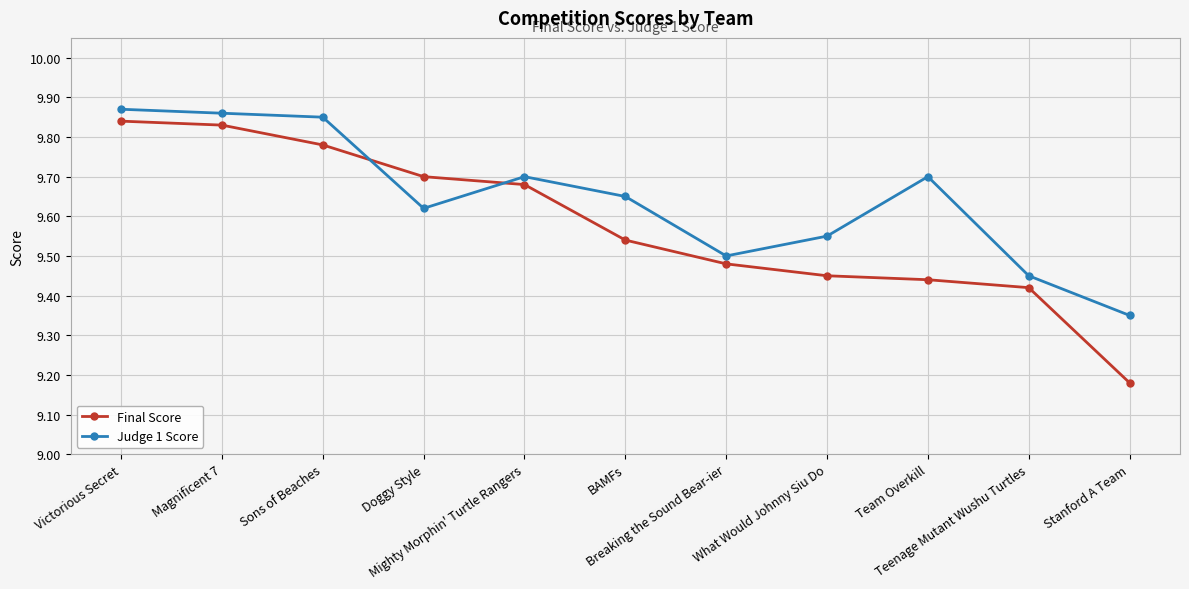

At which category is the sum across all series the highest?

Victorious Secret